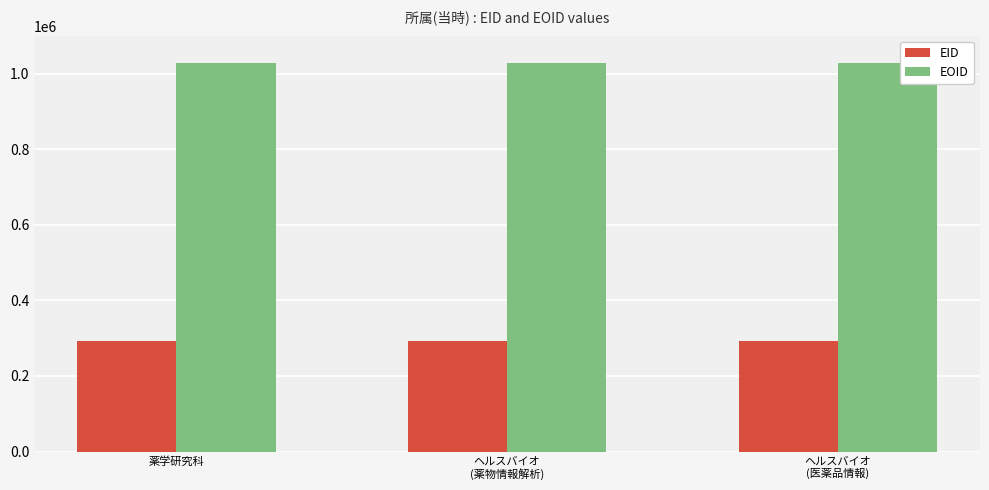

Which series has the largest total across all categories?

EOID